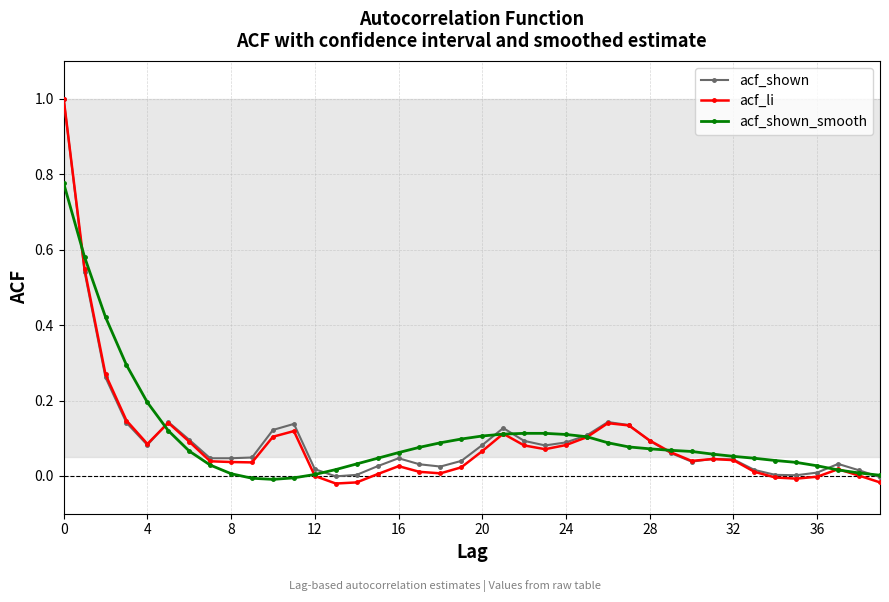

Which series has the largest range (max minus min)?

acf_li